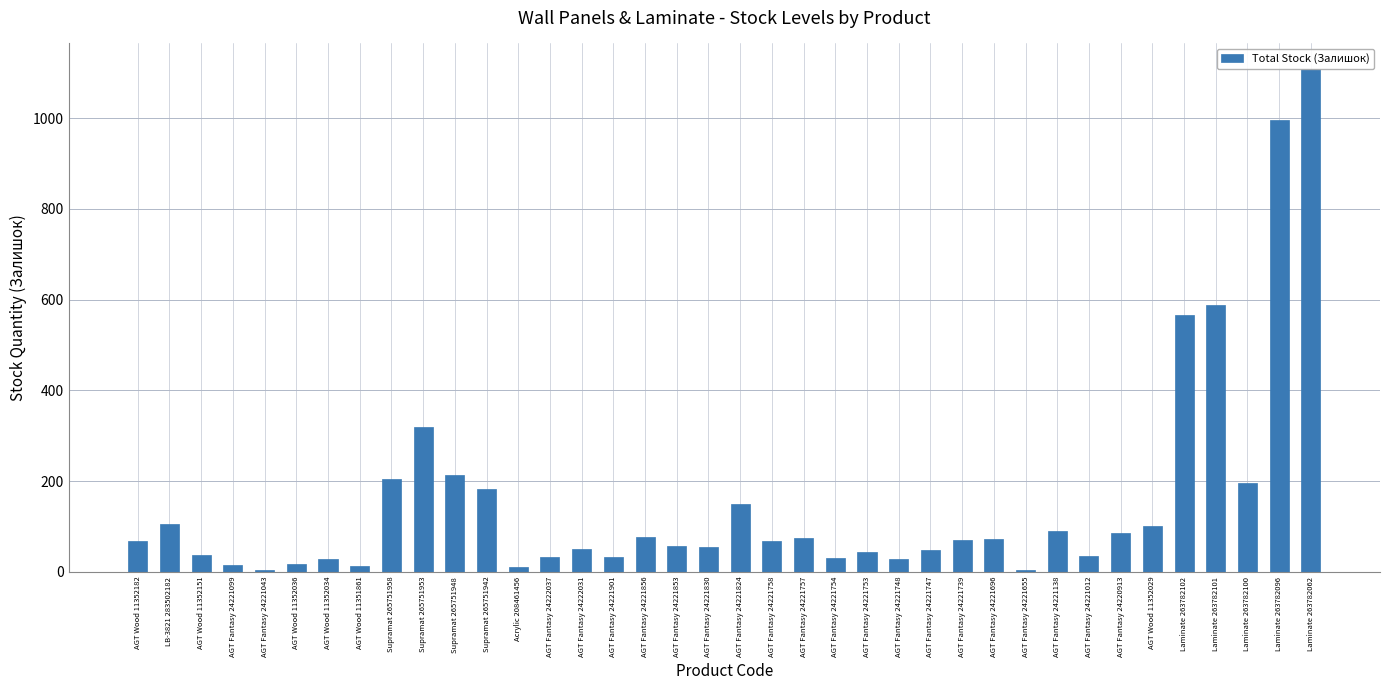

How many bars are there in total?

38